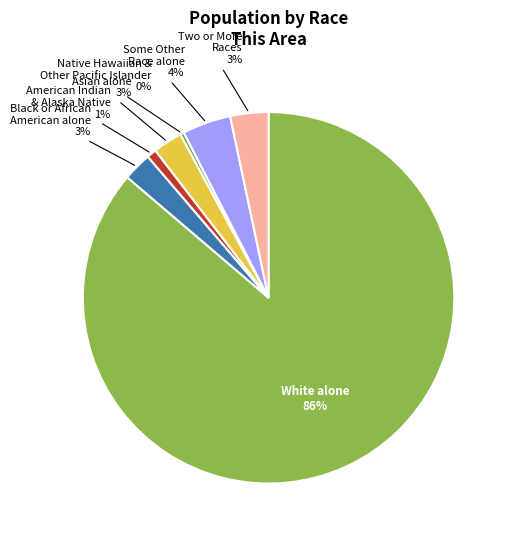

To the nearest percent, what is the average slice percentage?

14%